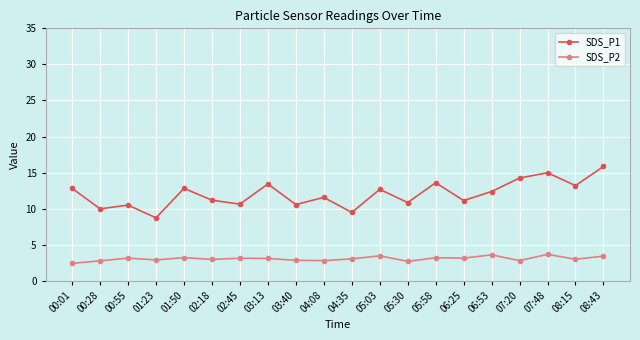

Which series has the widest spread of values?

SDS_P1